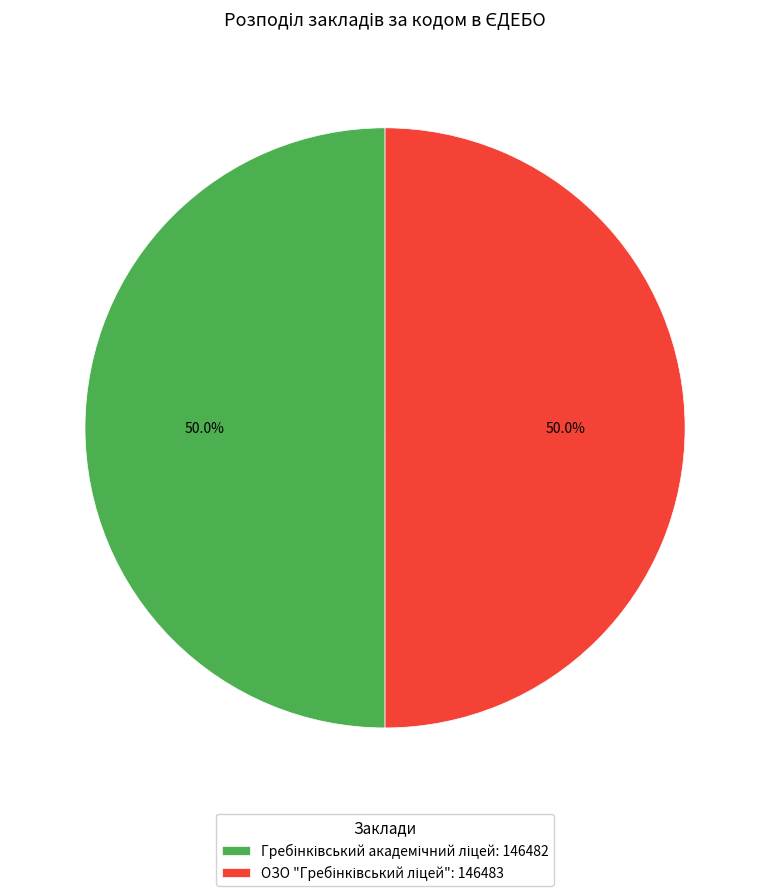

What portion of the pie excludes Гребінківський академічний ліцей?

50.0%